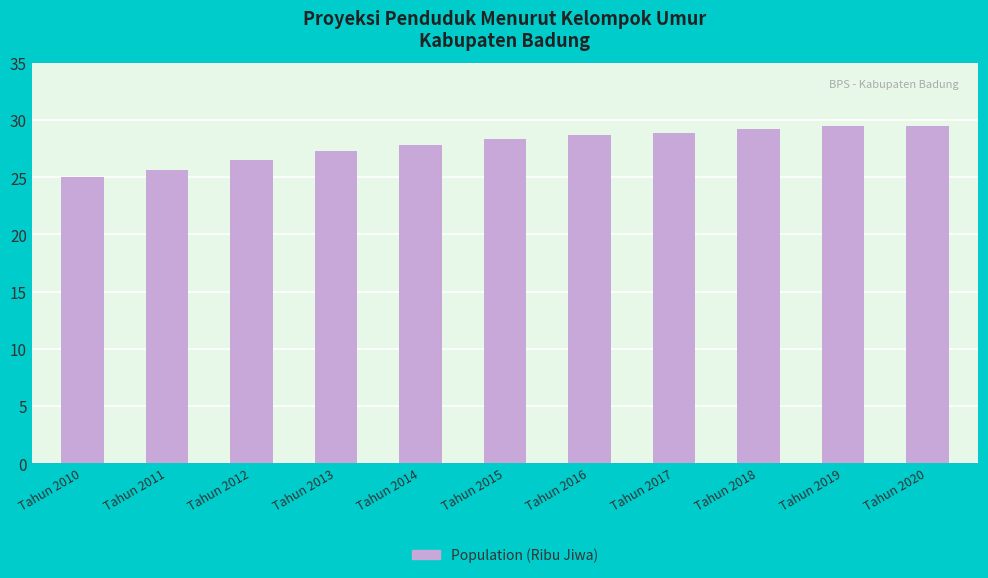

What is the difference between the second highest and minimum values?

4.5